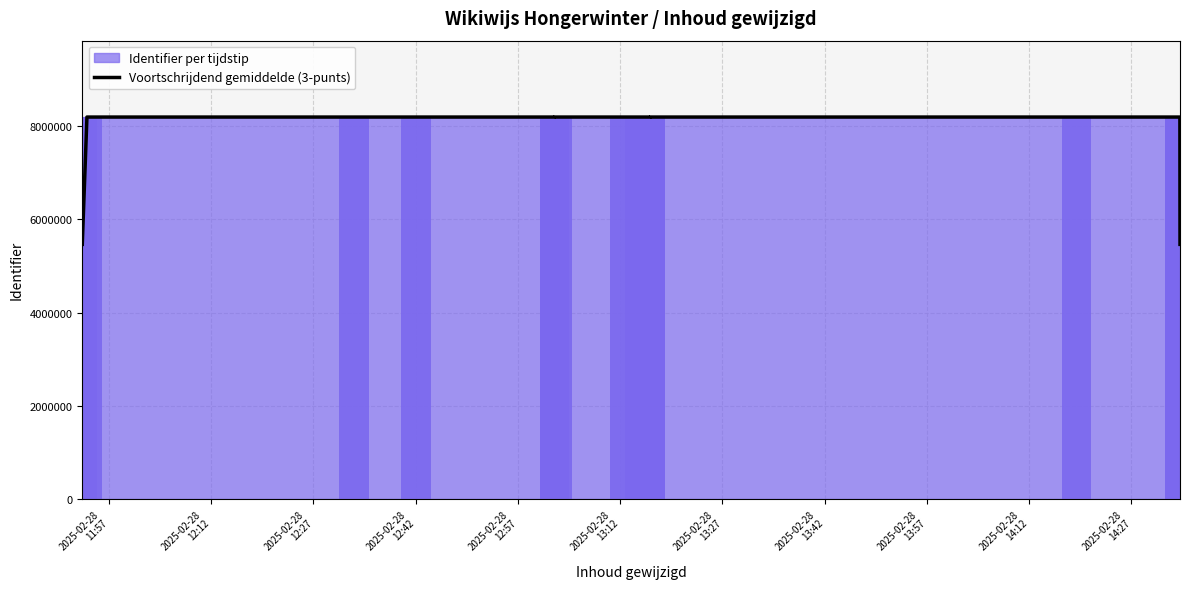

What is the difference between the second highest and second lowest values?

2732690.6